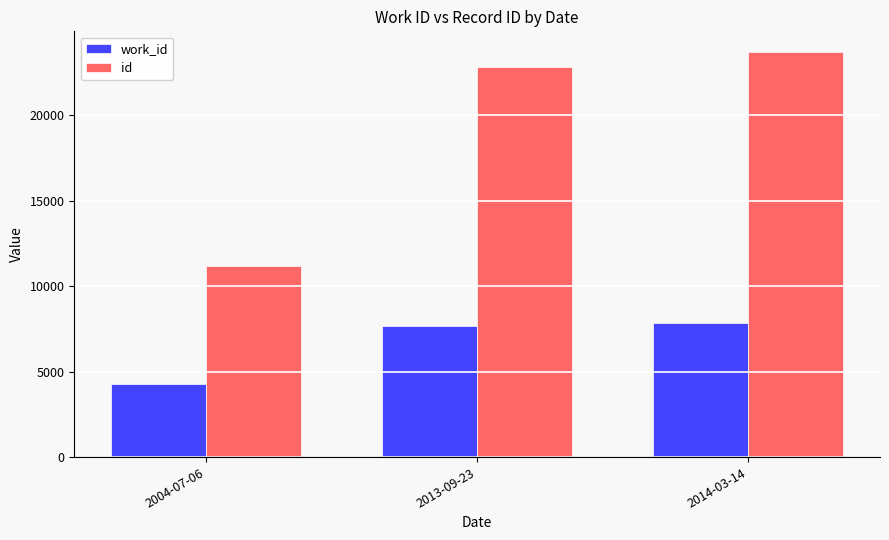

Where is id nearest to the value 17444?

2013-09-23